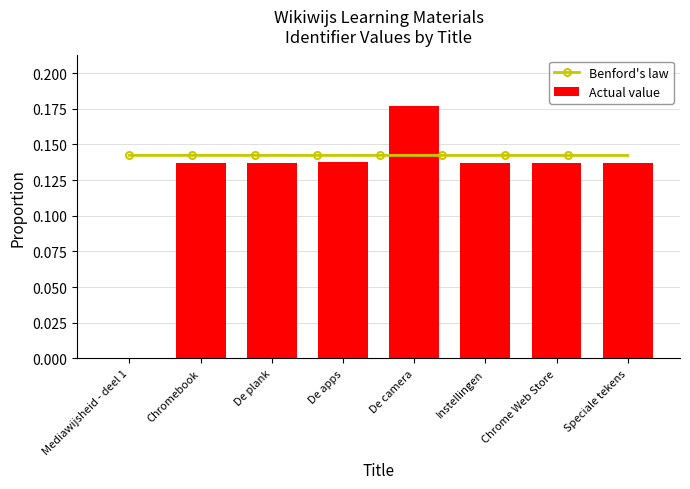

At which category does the chart reach its peak across all series?

De camera